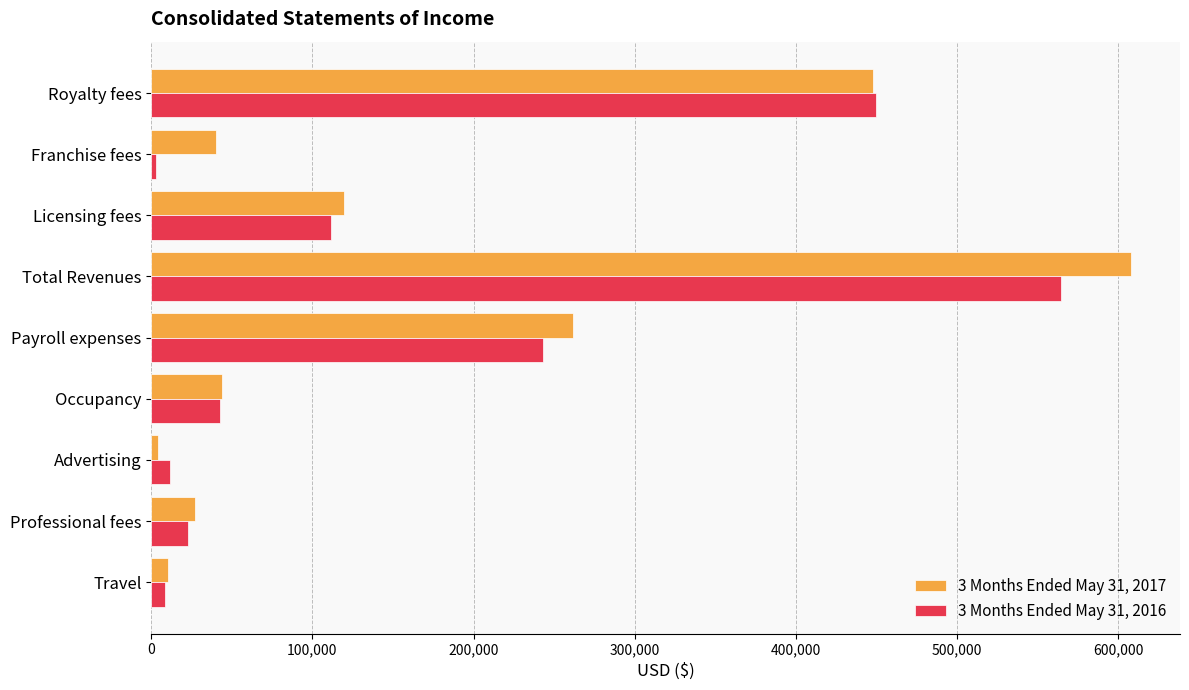

What is the highest value of the 3 Months Ended May 31, 2017 series?

607877